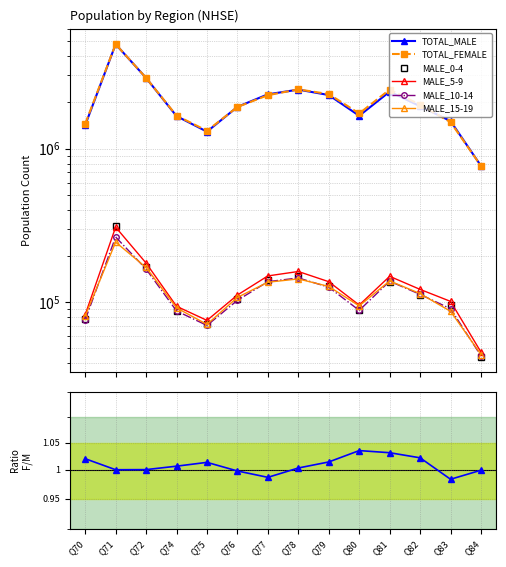

Is this an area chart (filled region under the line)?

No